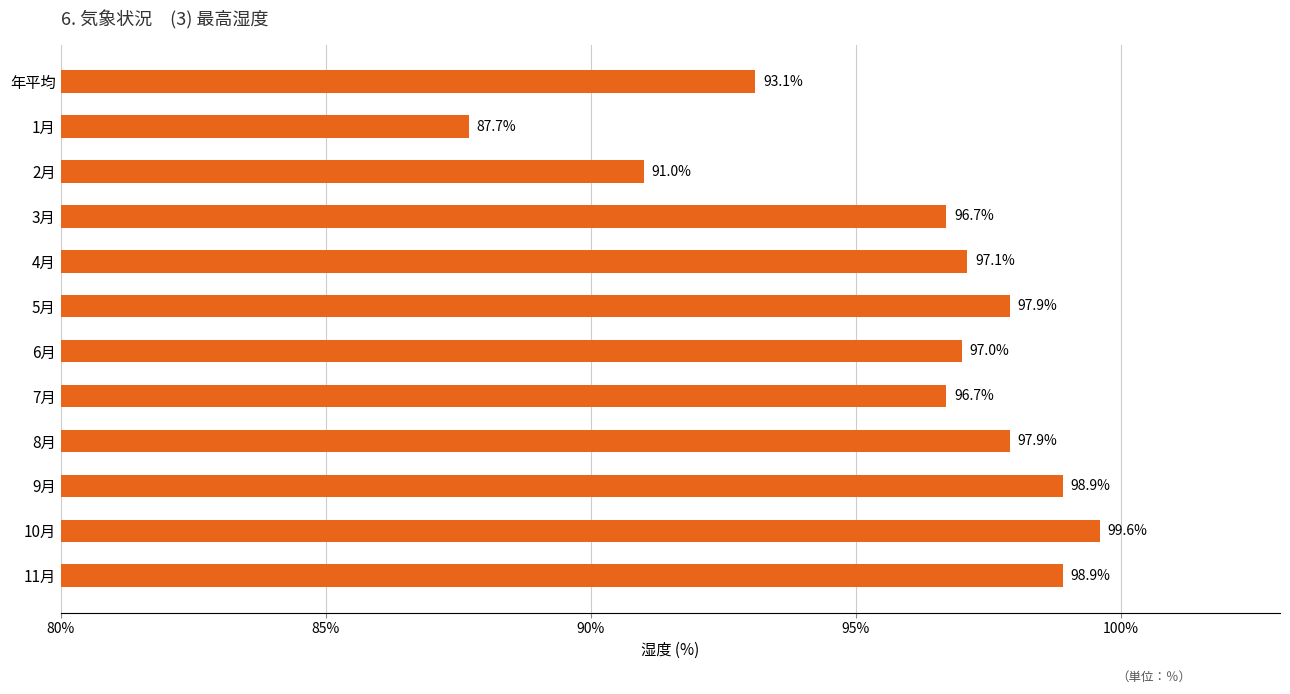

What is the average value?

96.0